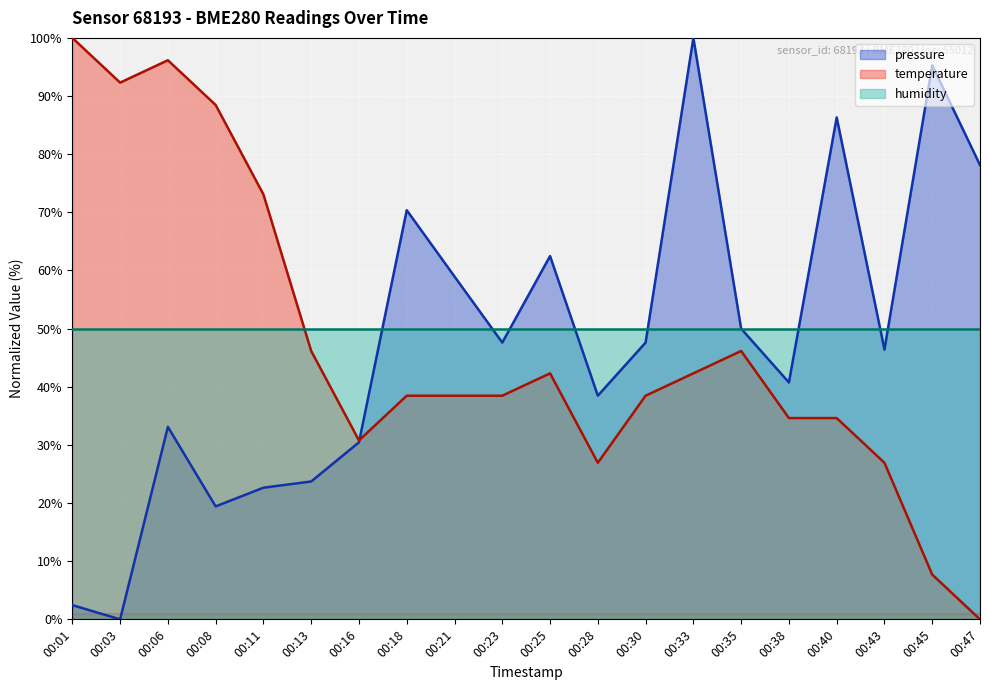

Which label corresponds to the smallest value in the chart?

00:03